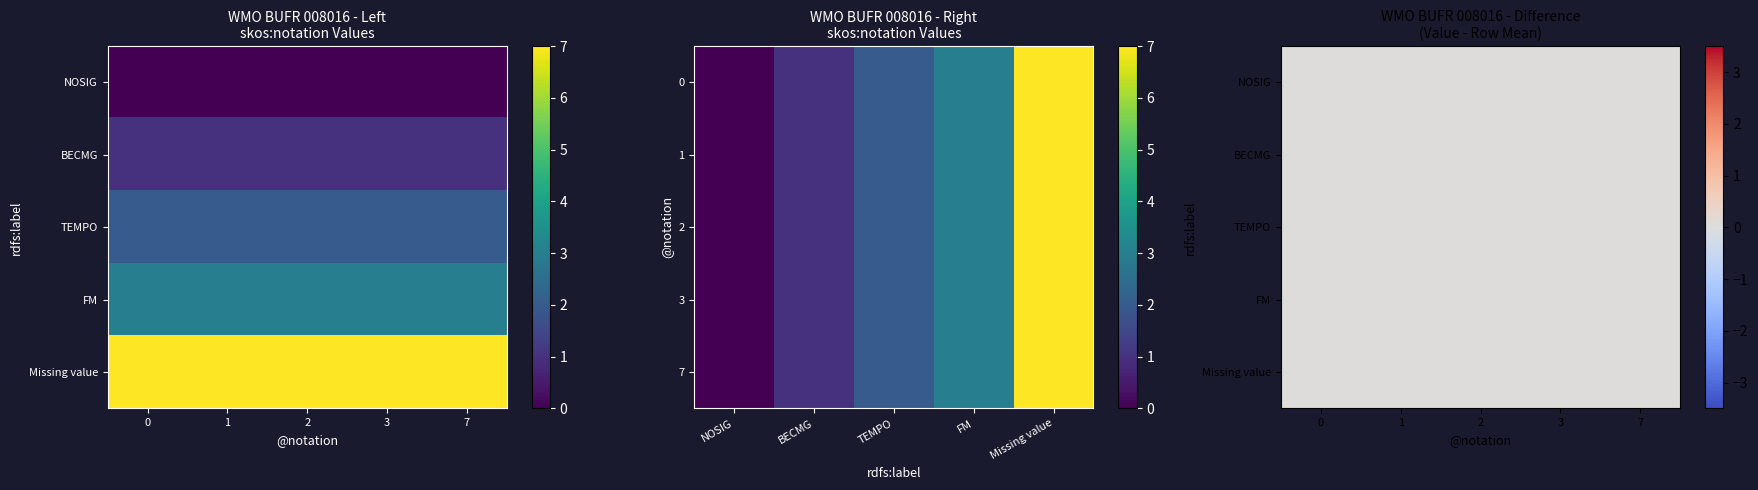

What is the sum of the BECMG values at 7 and 2?

2